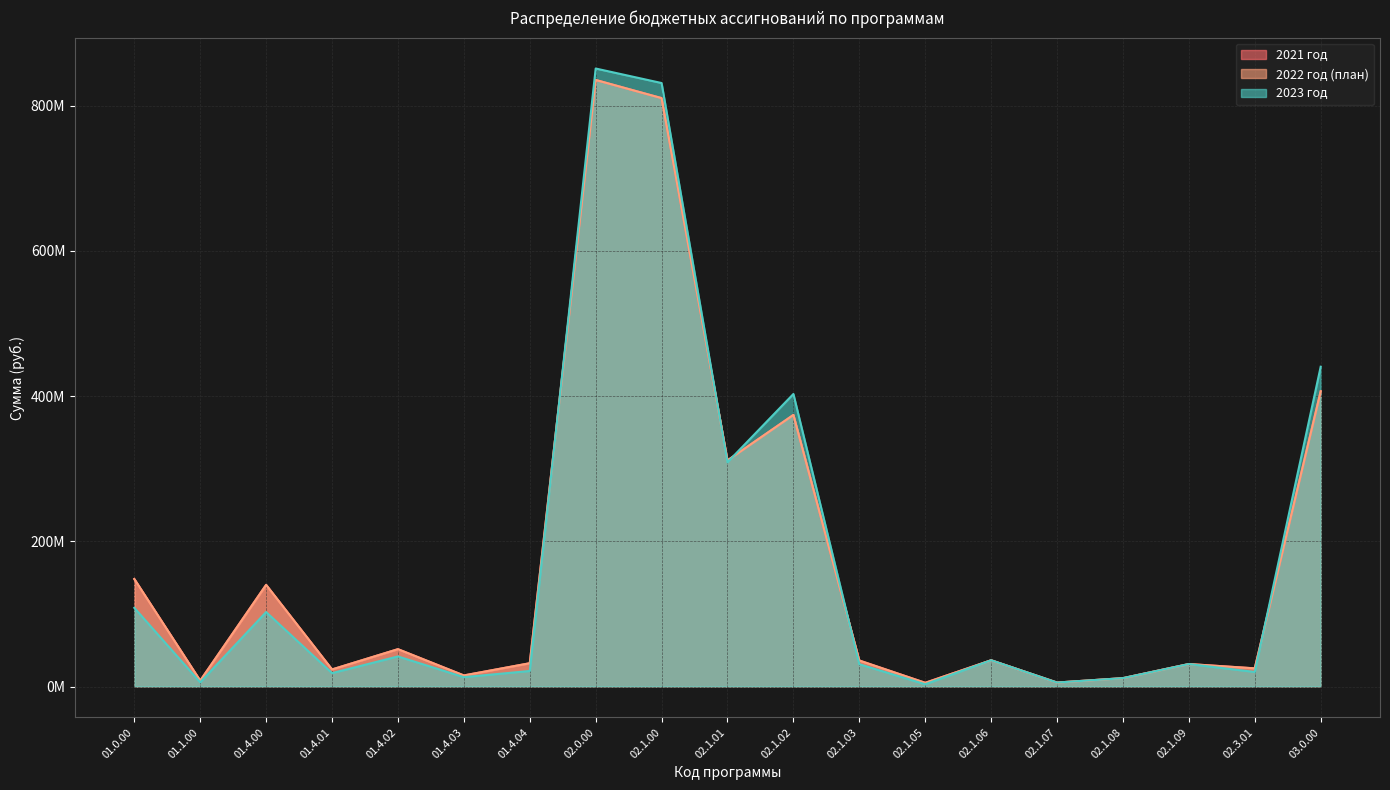

What is the approximate value of 2023 год at 01.4.04?

21.4